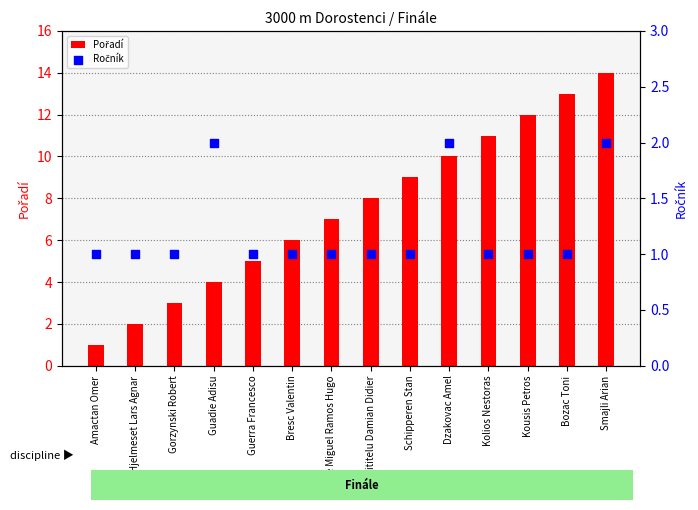

At how many categories does at least one series exceed 11?

3